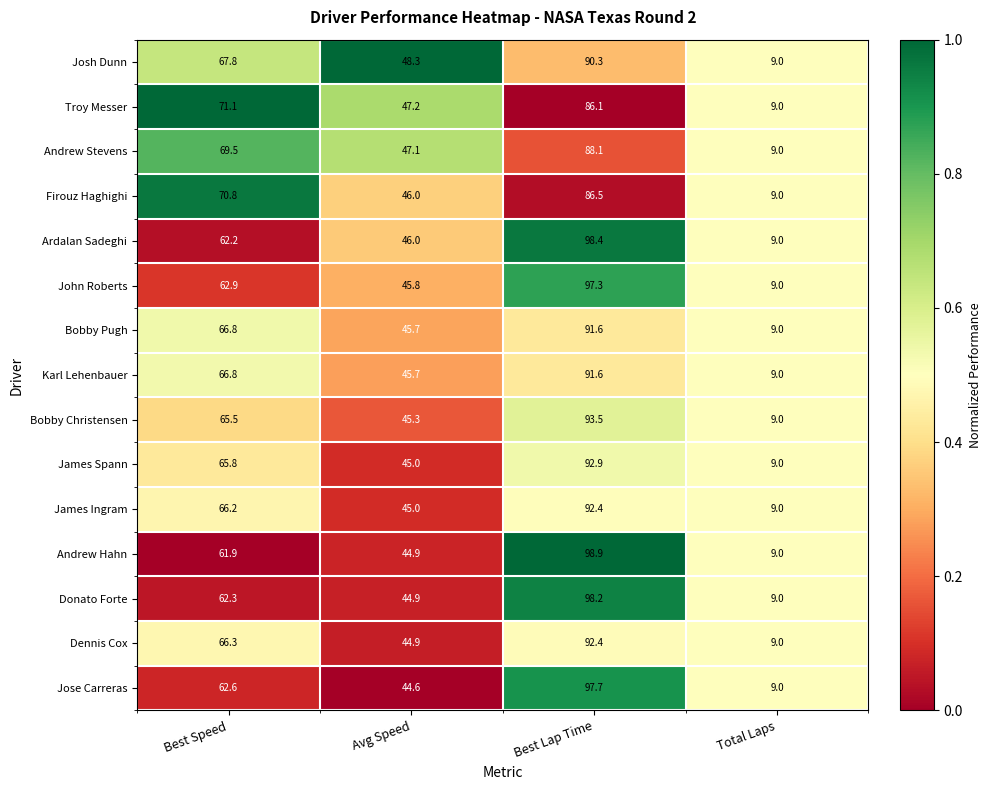

Is the value of James Ingram at Best Speed greater than the value of Andrew Hahn at Avg Speed?

Yes